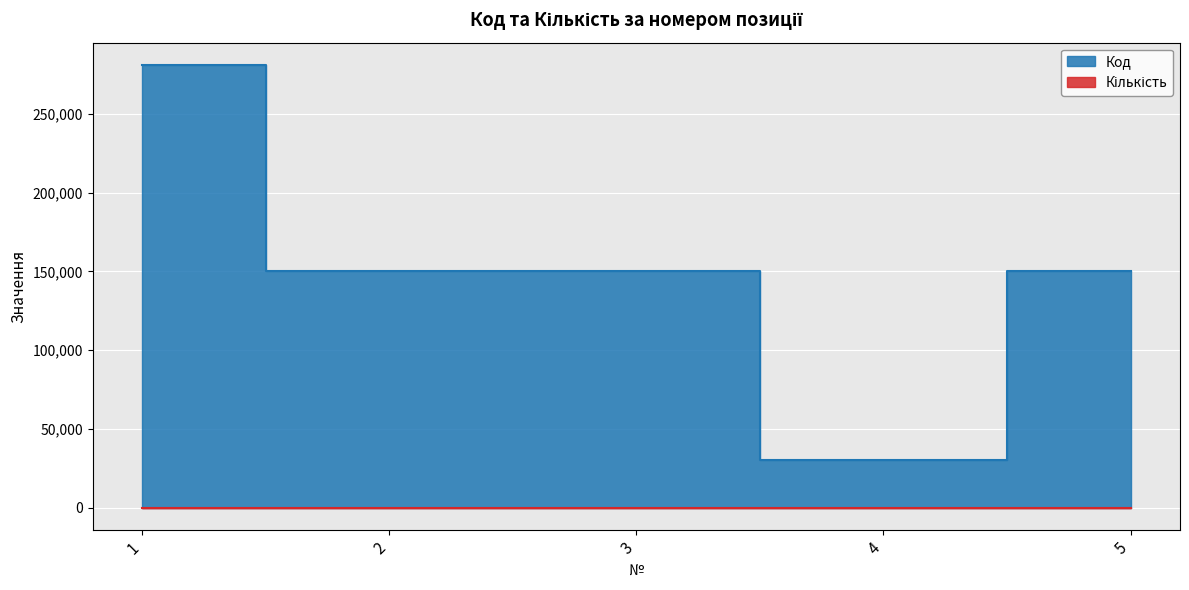

At which category is the sum across all series the highest?

1